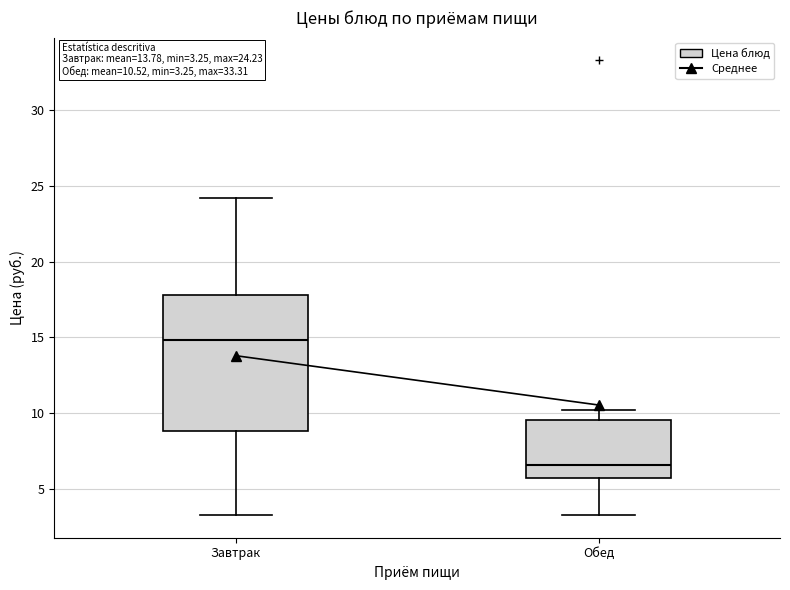

Which box is the tallest, from its lower edge to its upper edge?

Завтрак